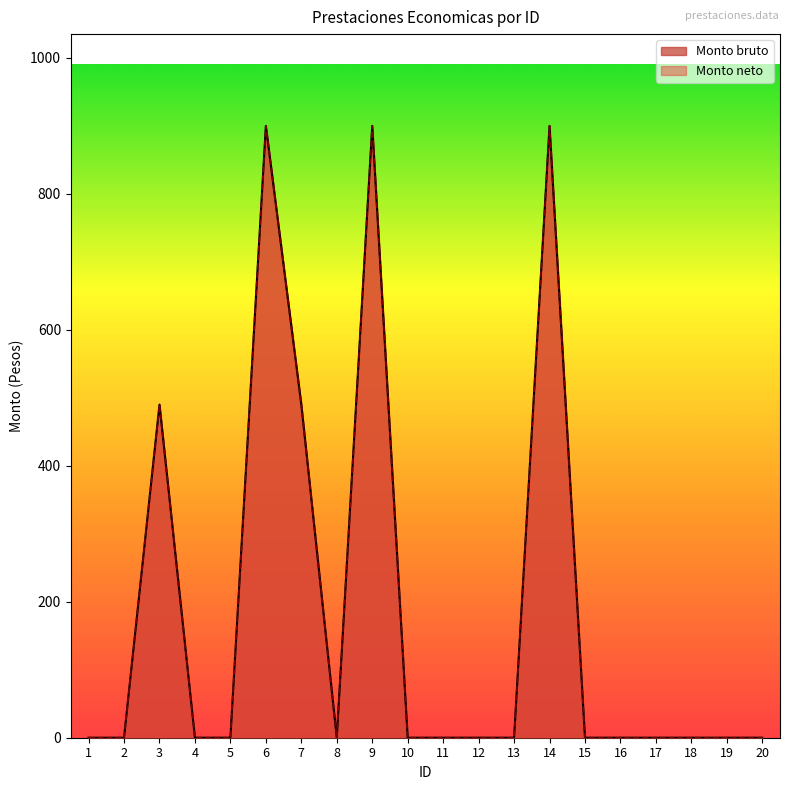

True or false: Monto bruto has a value of -311 at 20.

False